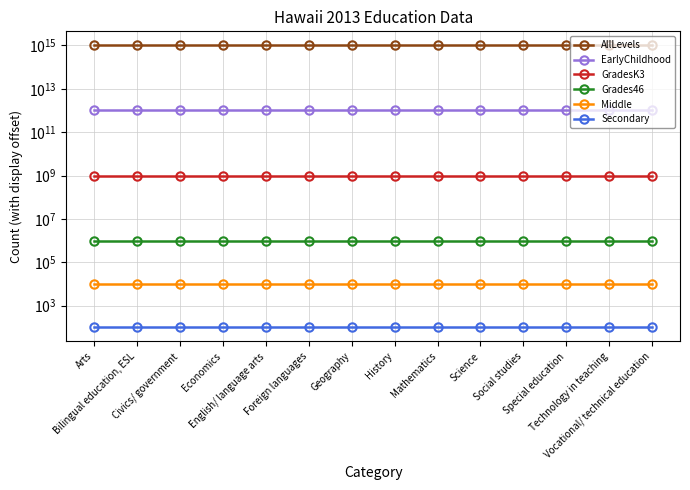

What is the spread (max minus min) of values at Bilingual education, ESL?

999999999999900